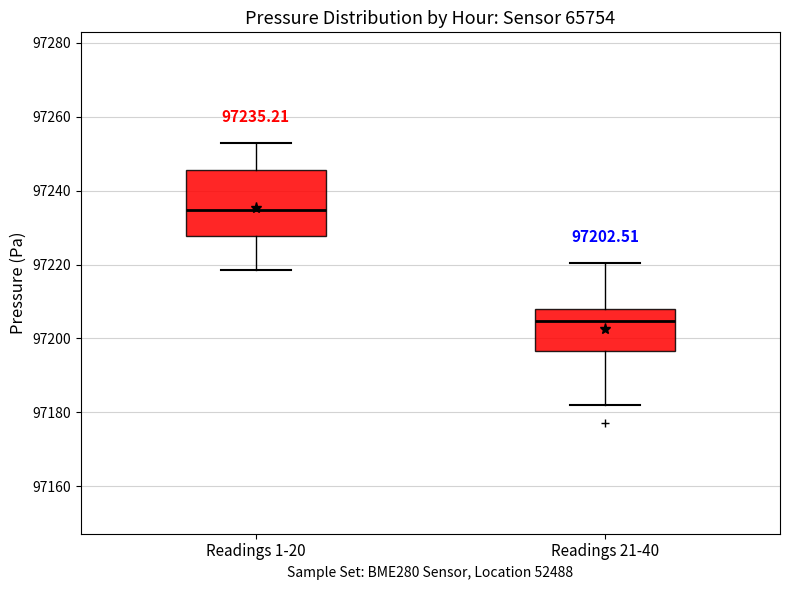

Comparing the boxes themselves (not the whiskers), which one is the tallest?

Readings 1-20